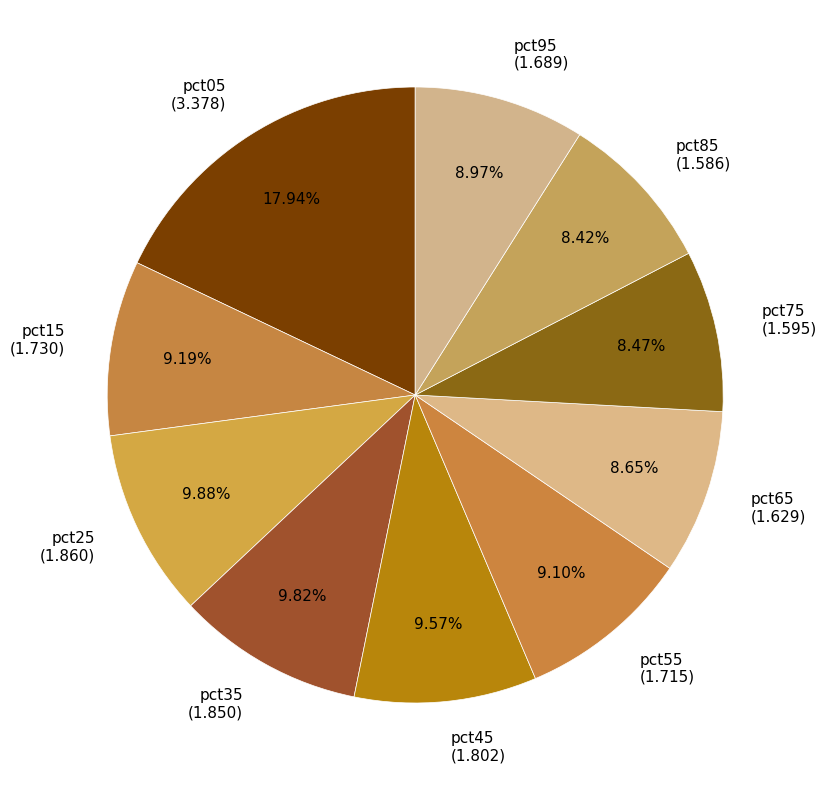

How many segments does this pie chart have?

10